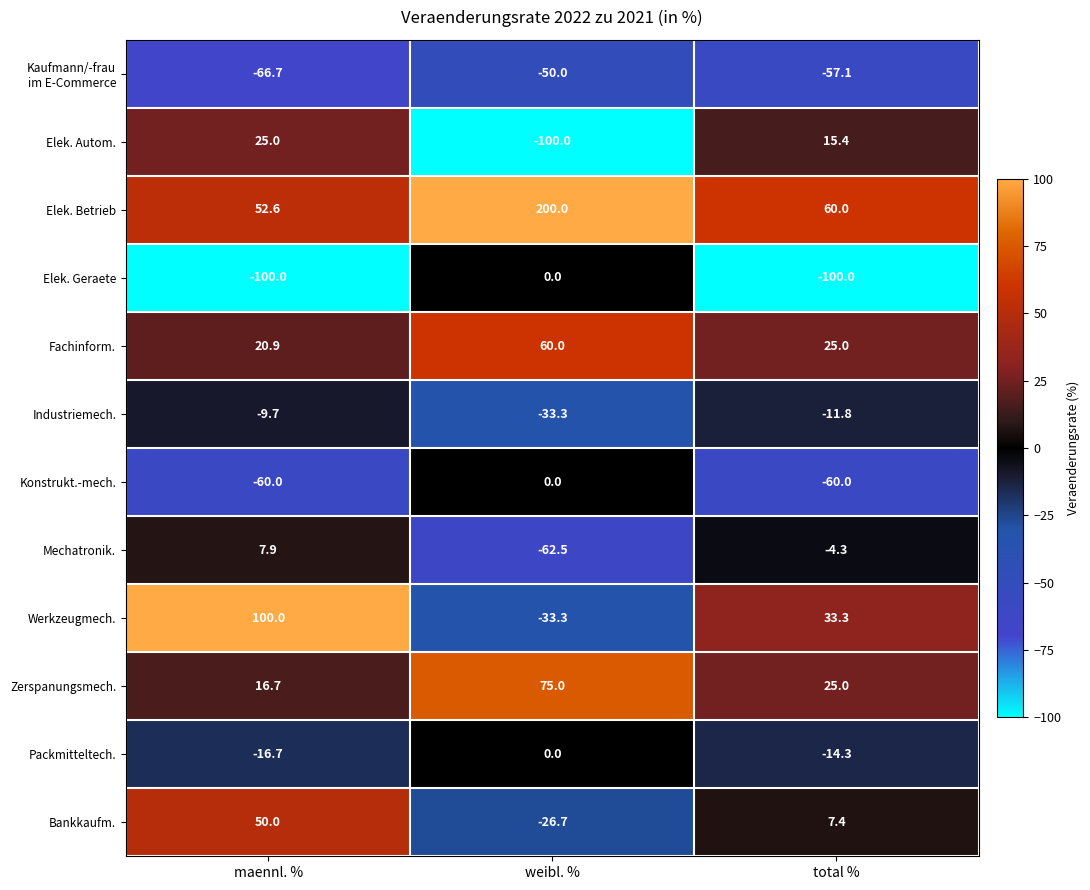

Which series has the widest spread of values?

Elek. Betrieb